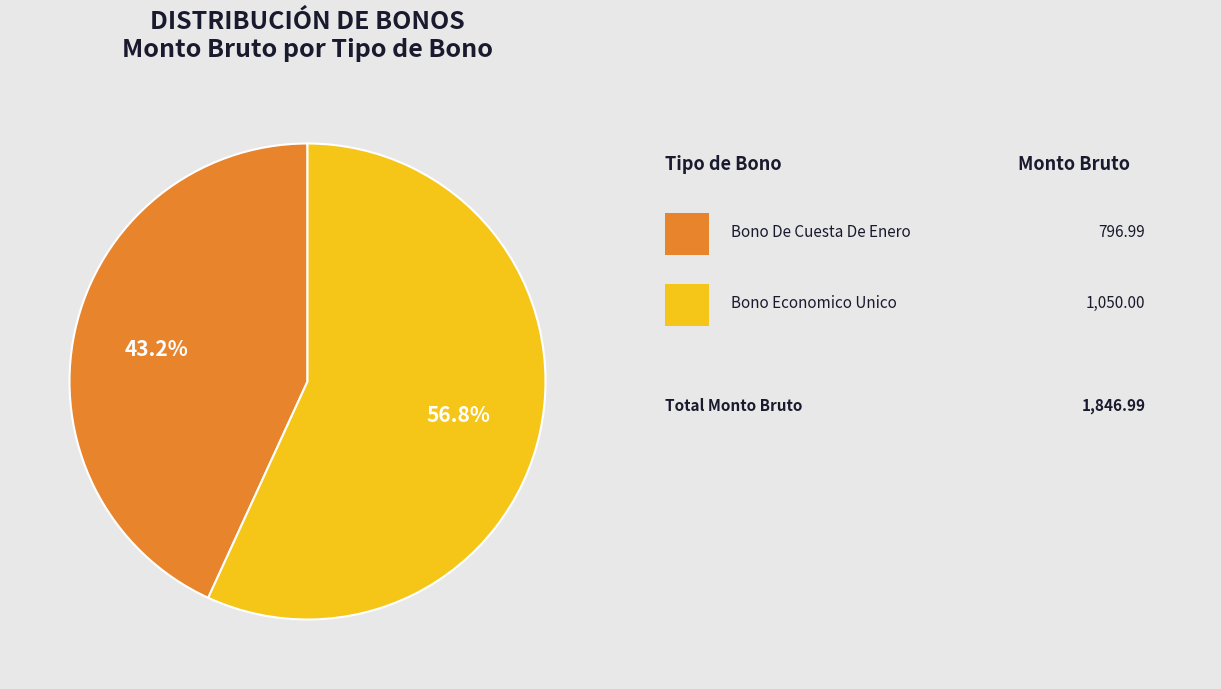

Is there a majority slice in this chart?

Yes